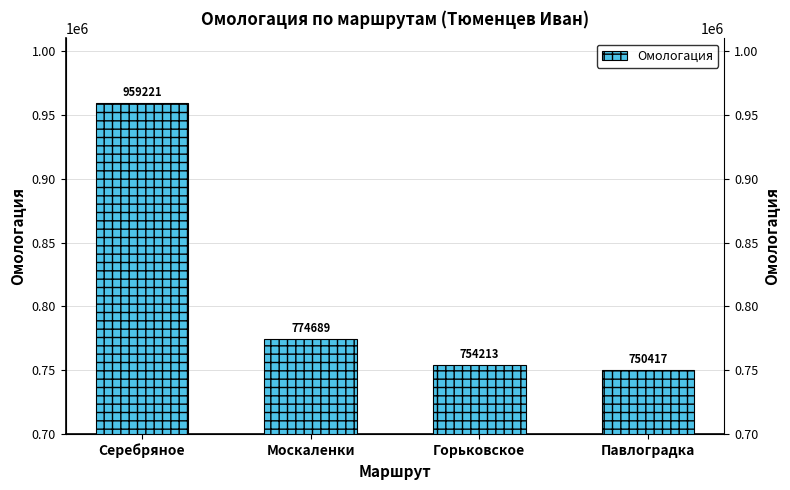

Reading left to right, extract all data points from this chart.

959221	774689	754213	750417